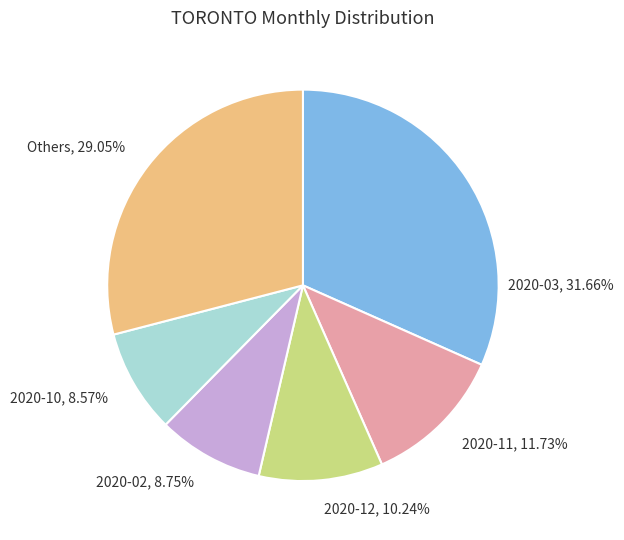

Which category has the biggest portion of the pie?

2020-03, 31.66%